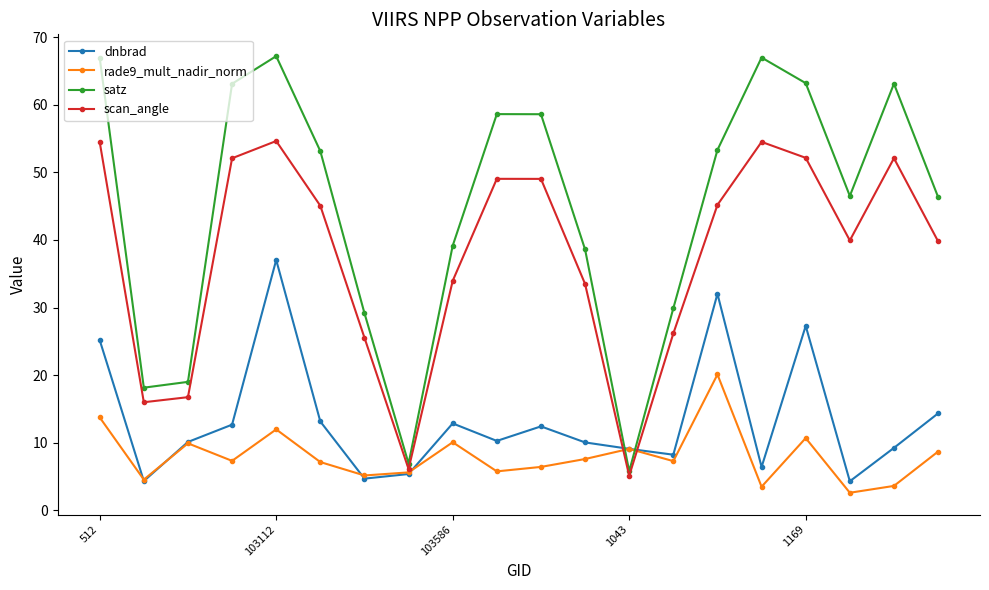

Which series has the largest range (max minus min)?

satz